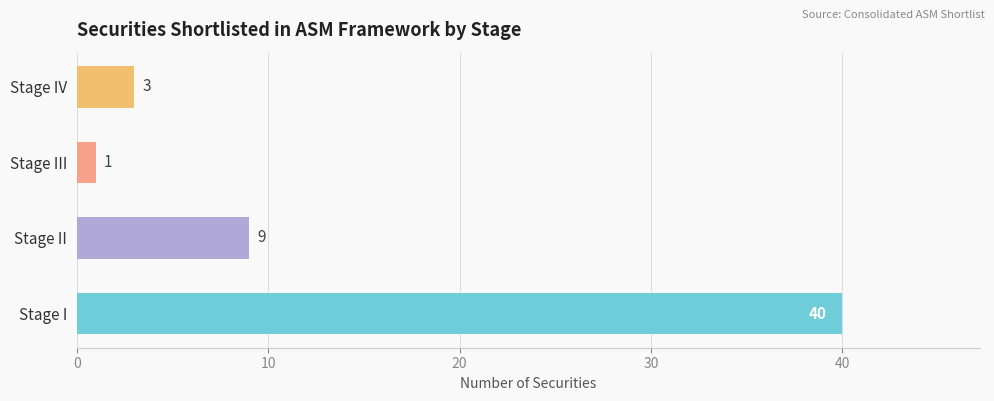

List the labels in order of value, smallest first.

Stage III, Stage IV, Stage II, Stage I